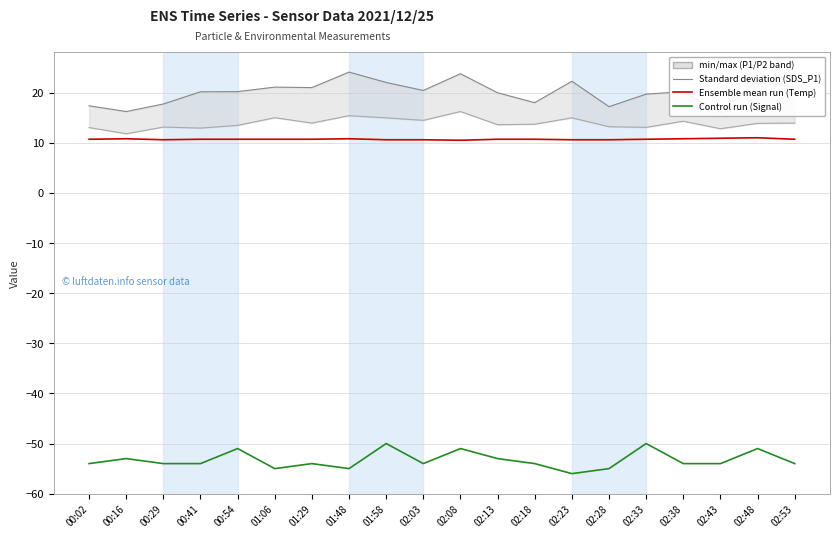

At how many categories does at least one series exceed 12?

20